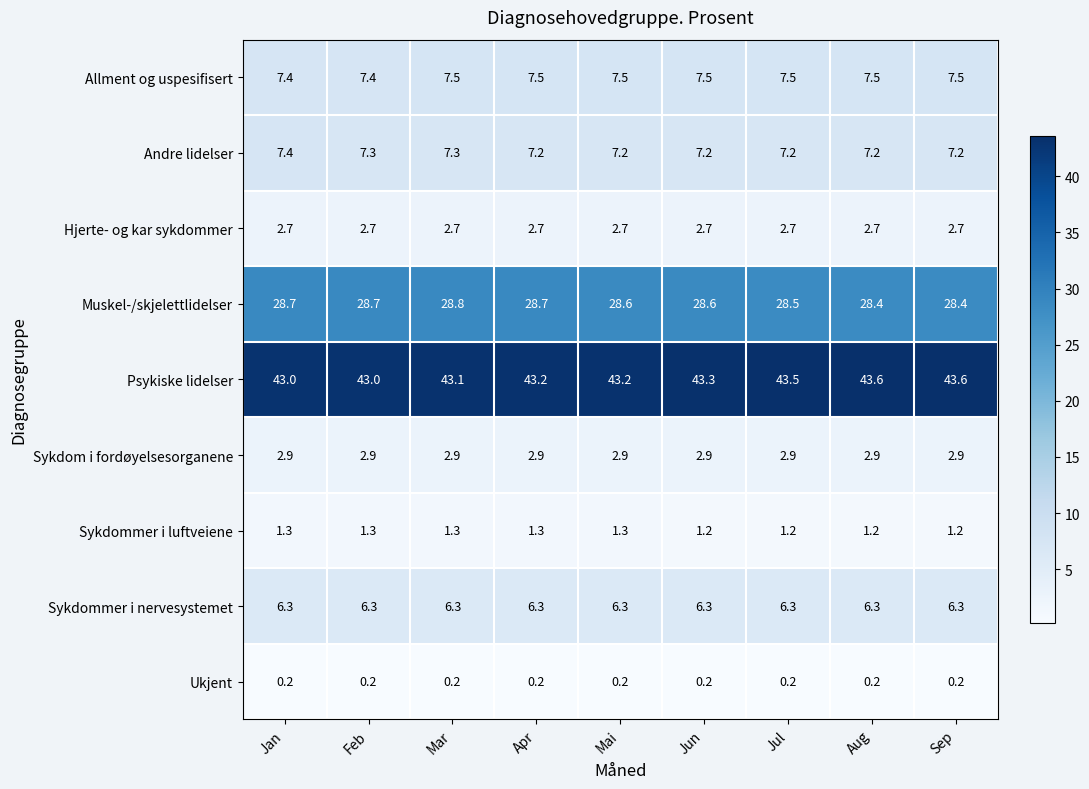

Between Apr and Jul, which series saw the biggest shift?

Psykiske lidelser